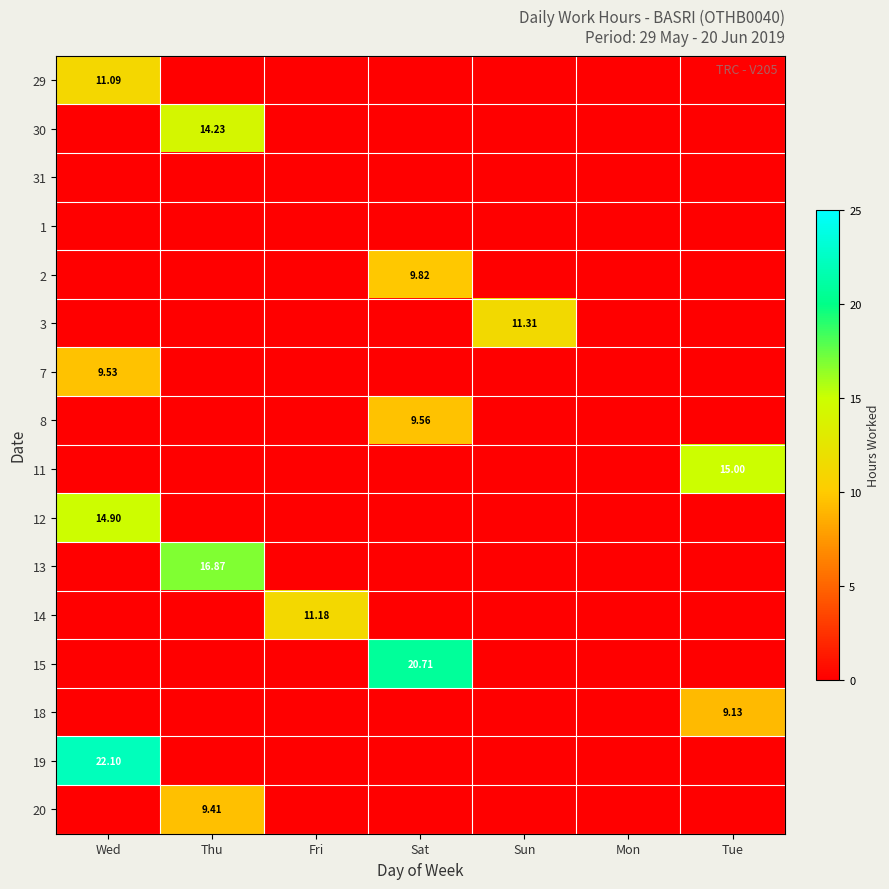

Is it true that 15 equals 28.3 at Sat?

False